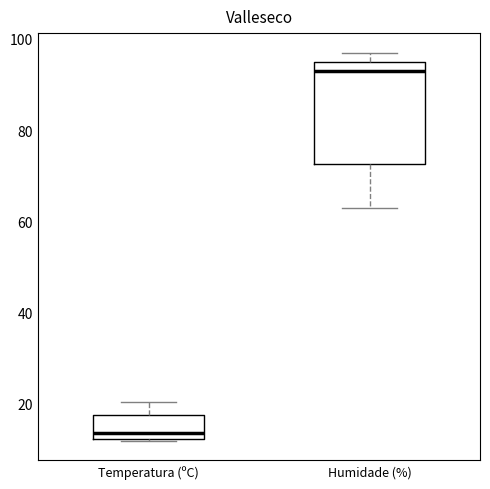

Reading left to right, transcribe this box plot: for each box, give where its median line is, the range the box spans, and where its two whiskers end, as read against the y-axis. The values are not printed on the chart, so give them approximately, as read against the axis.

Temperatura (ºC): median 14, box 12 to 18, whiskers 12 to 20
Humidade (%): median 94, box 72 to 96, whiskers 64 to 98